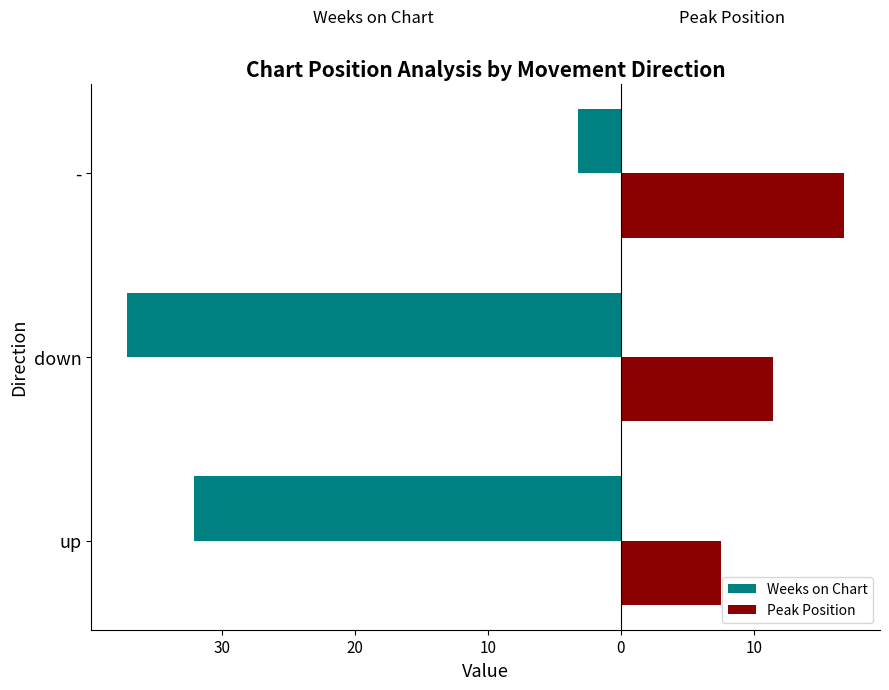

What are all the series names shown in the legend?

Weeks on Chart, Peak Position